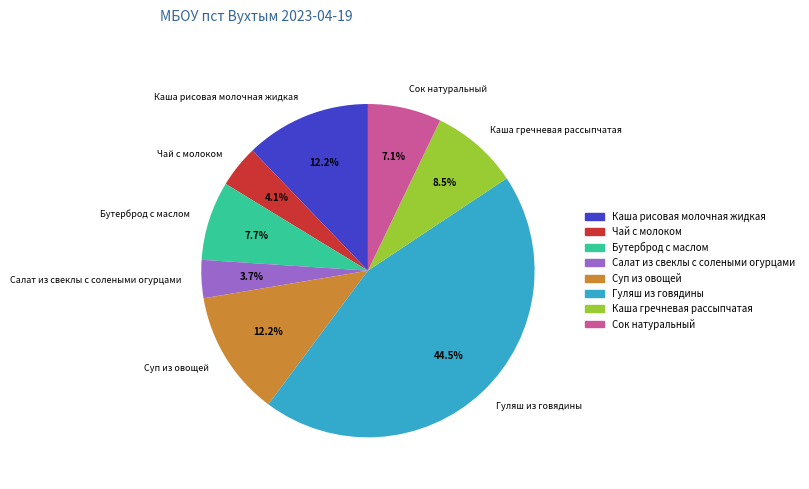

The Бутерброд с маслом slice represents 8% of the pie. True or false?

True